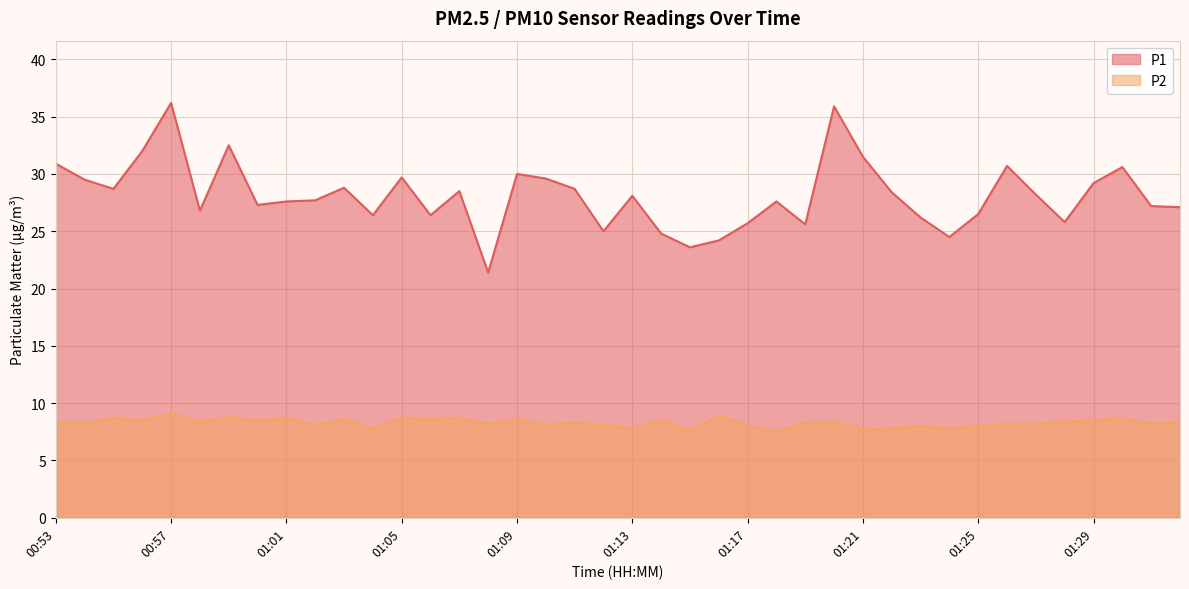

How many data points in P1 are above 28?

20